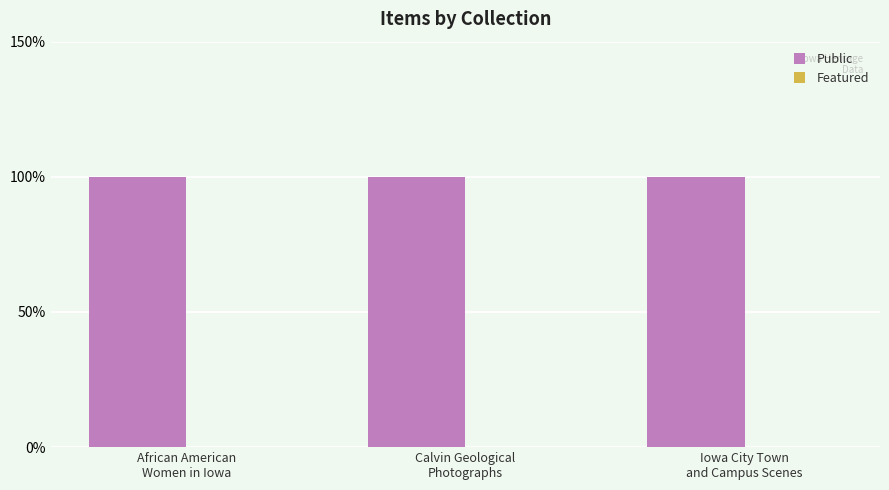

What is the maximum value for Public?

1